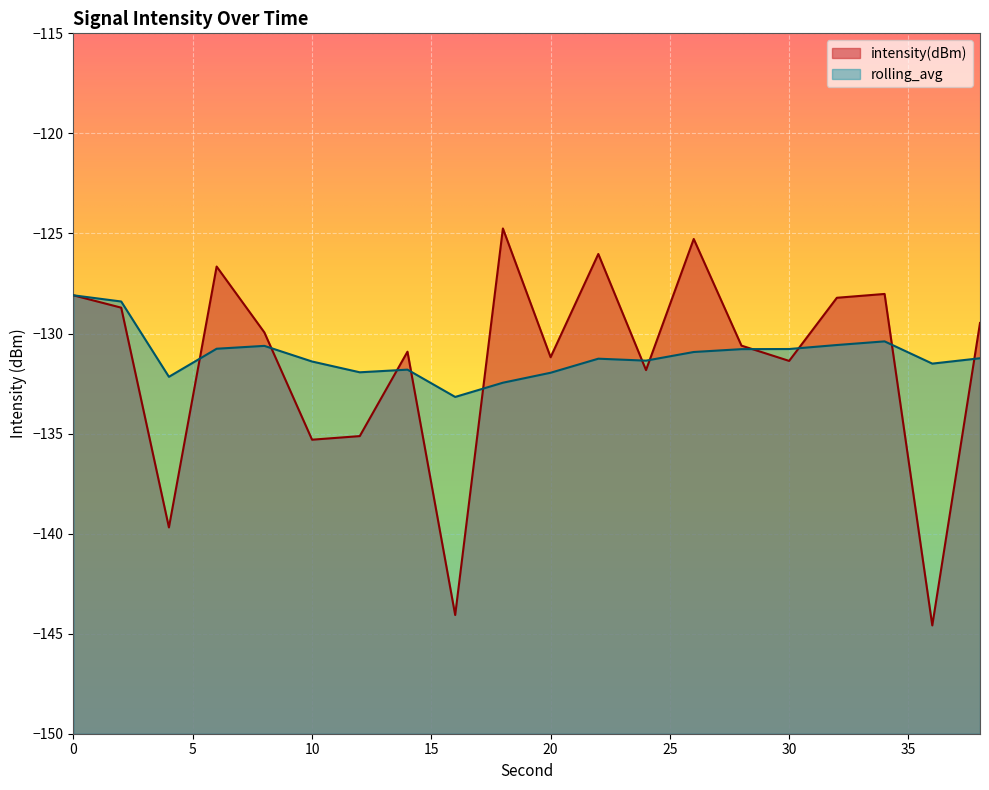

List the series in order of their overall mean, highest first.

rolling_avg, intensity(dBm)